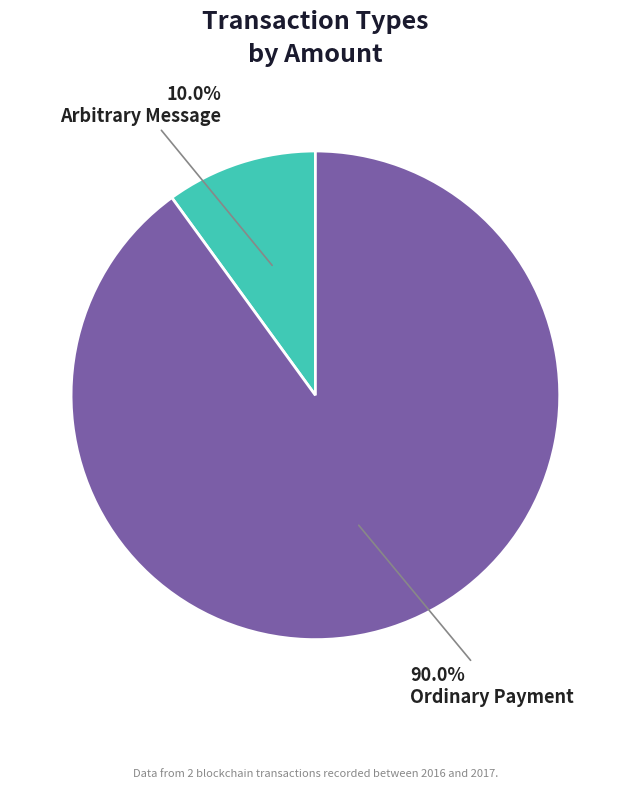

Does any single category account for the majority?

Yes